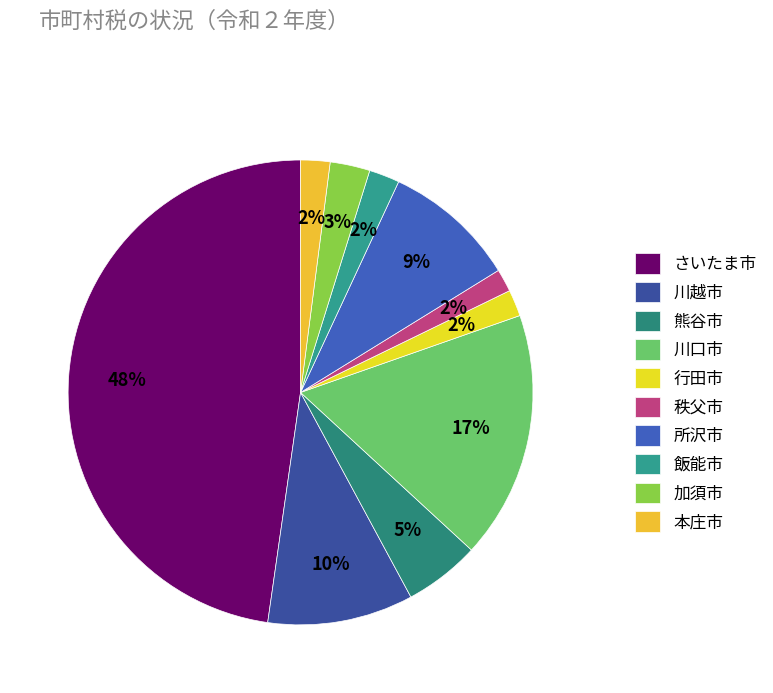

Is there any slice that represents more than half of the pie?

No